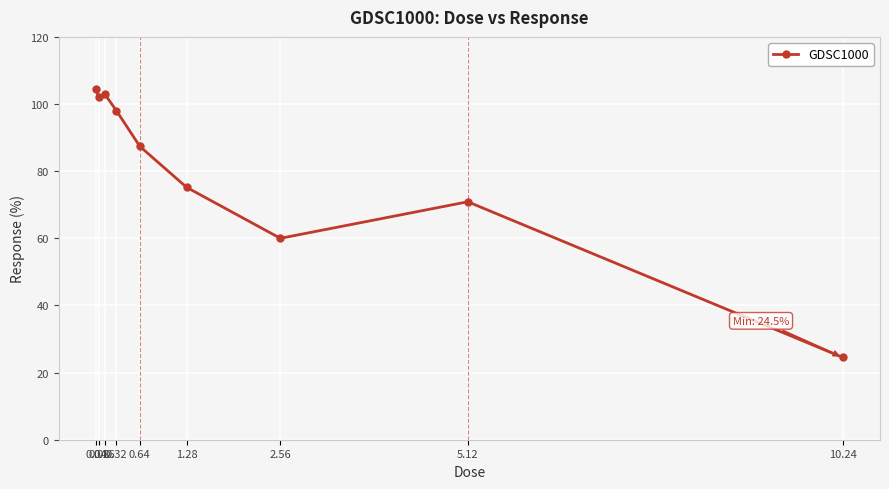

What is the label of the 2nd point from the right?

5.12